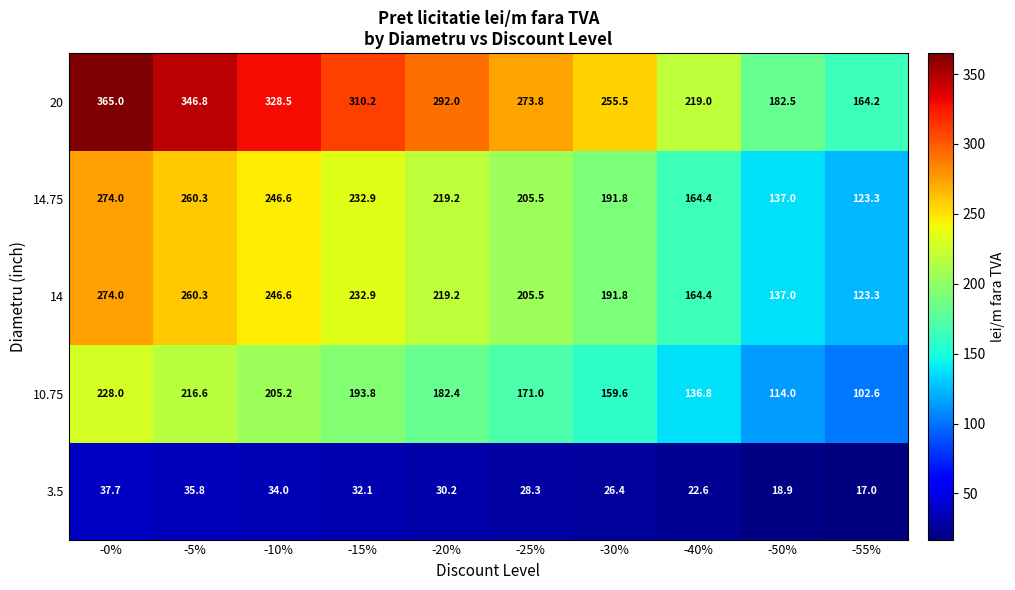

True or false: 20 has a value of 70.9 at -15%.

False